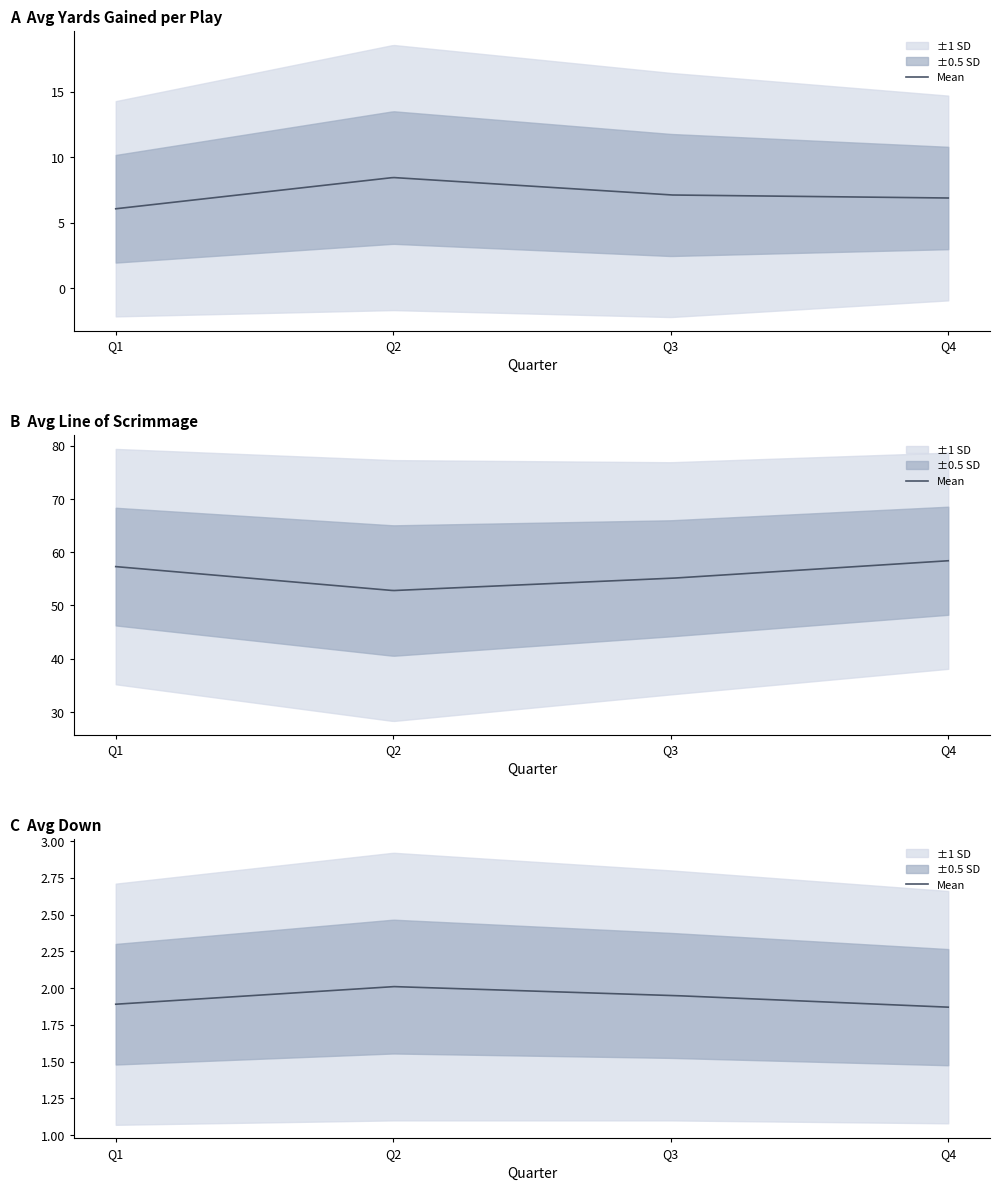

Which has a higher value, Q4 or Q3?

Q3